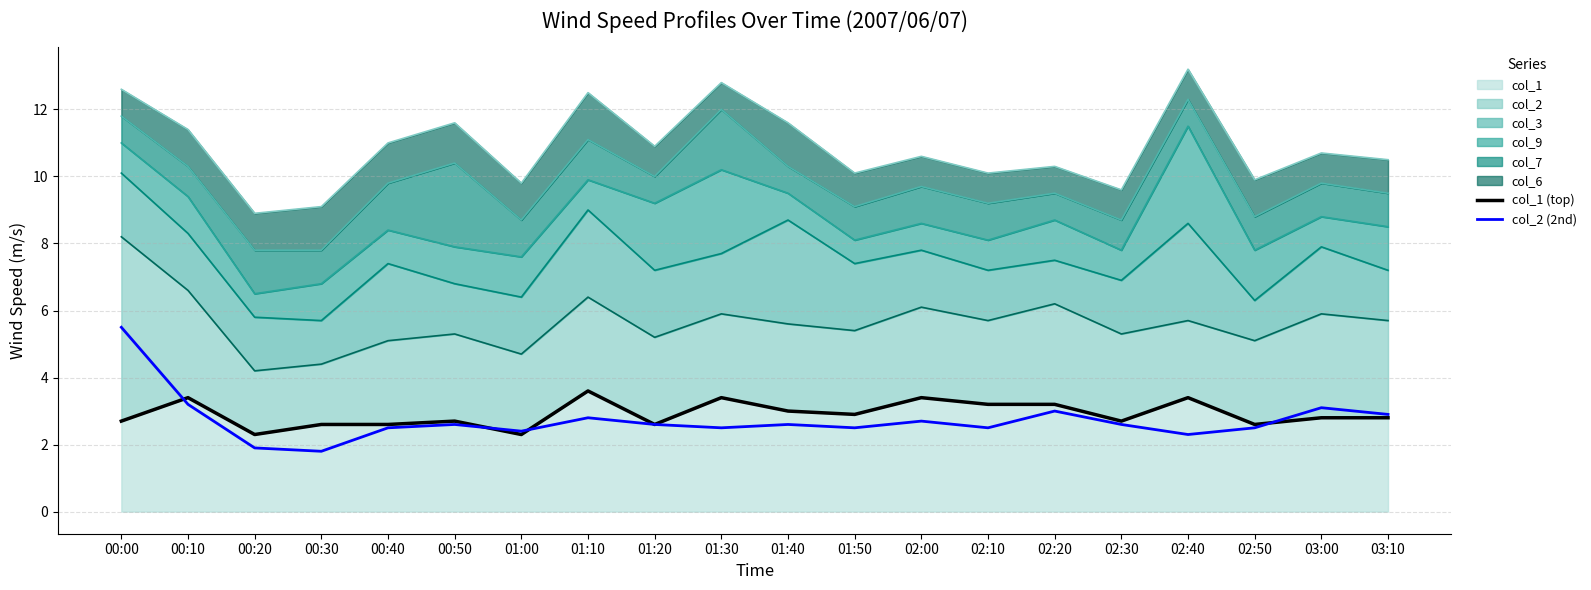

What is the minimum value for col_2 (2nd)?

1.8